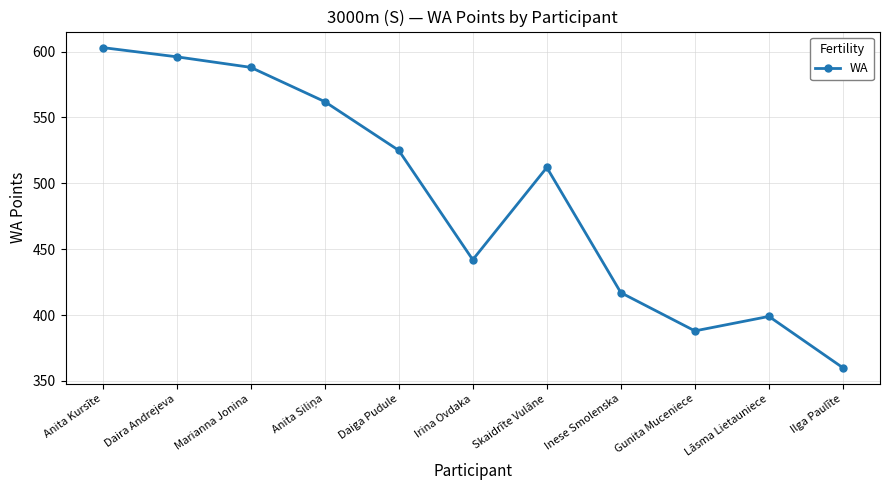

What is the average value?

490